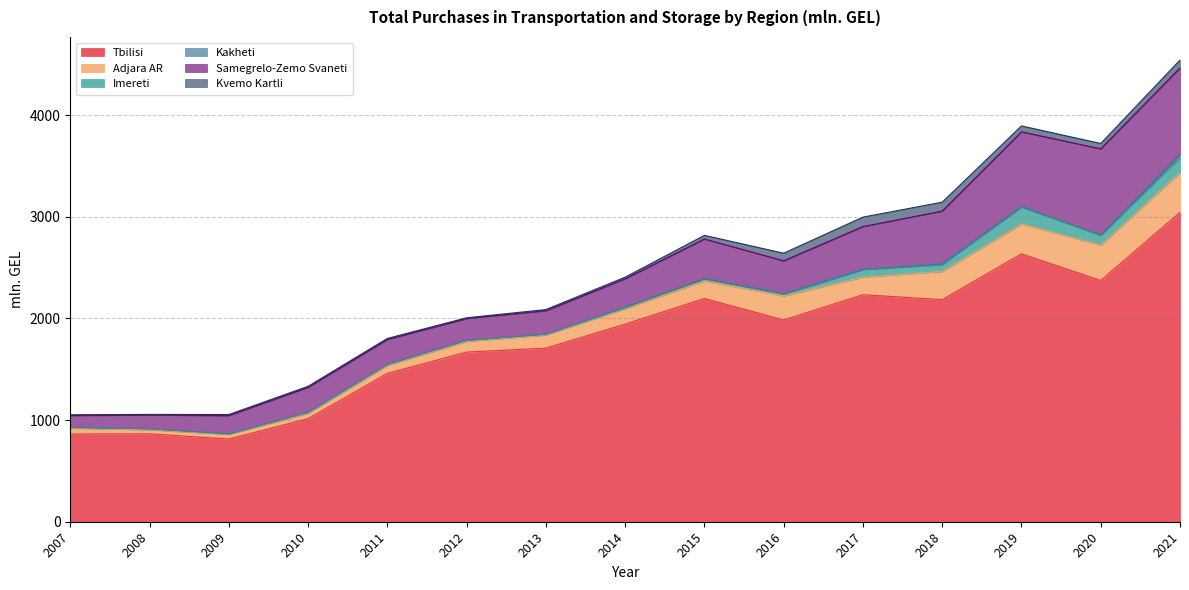

Which series has the largest range (max minus min)?

Tbilisi